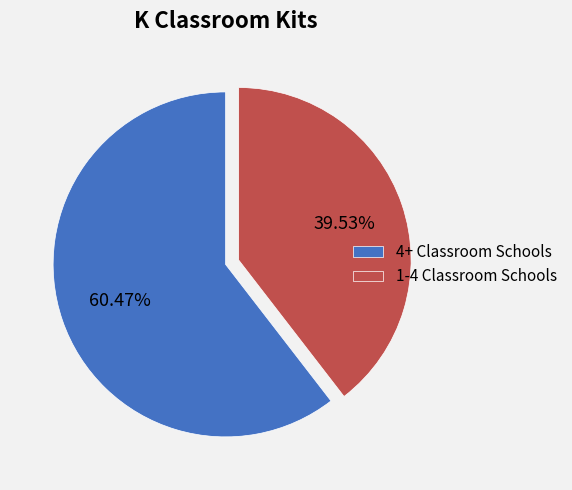

Is there any slice that represents more than half of the pie?

Yes